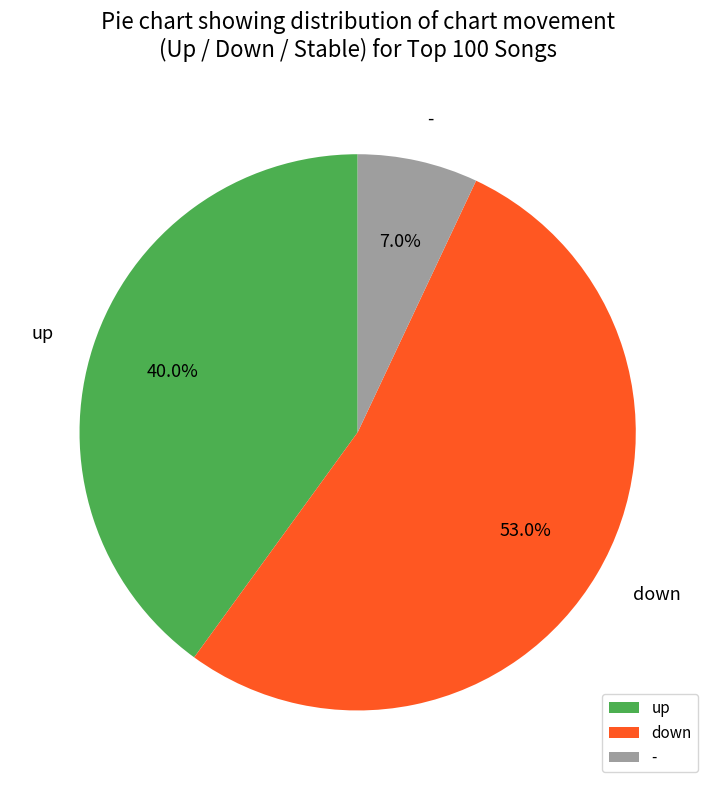

Which has a higher value, down or up?

down